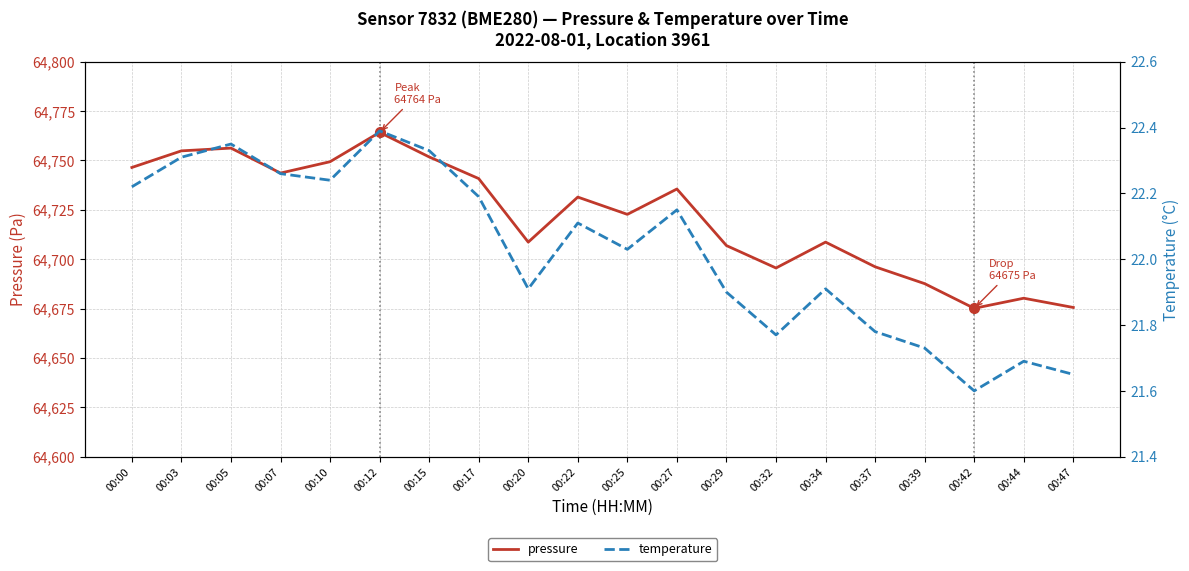

What is the difference between the pressure values at 00:07 and 00:10?

5.8